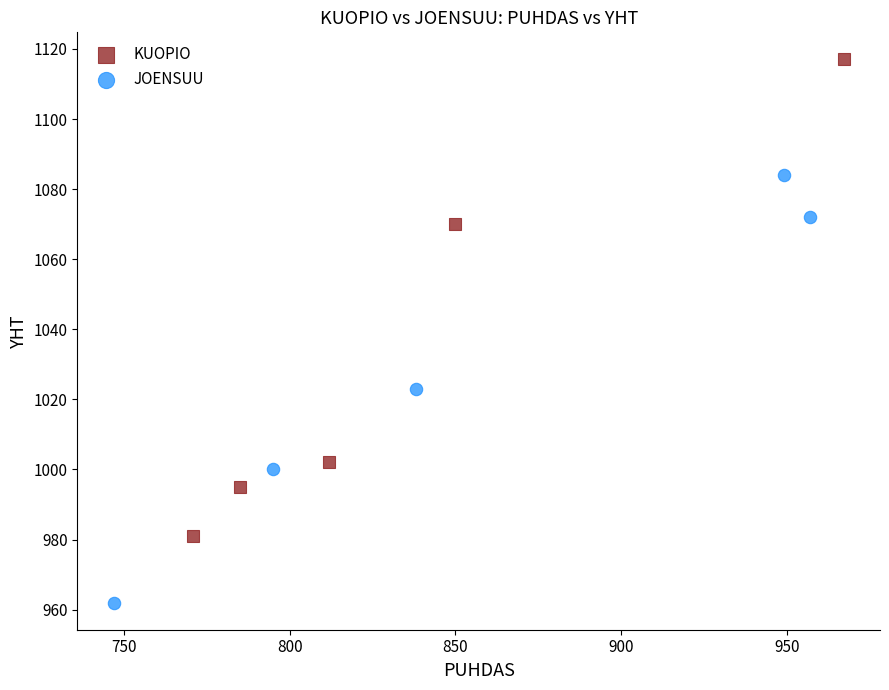

Which series reaches the maximum Y coordinate?

KUOPIO